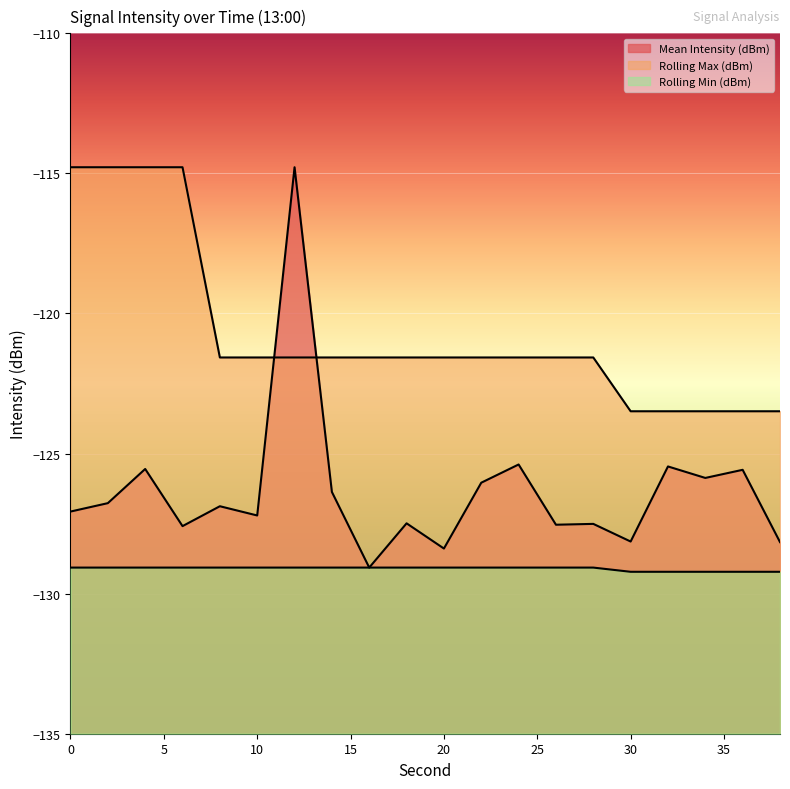

List the labels in order of Rolling Min (dBm) value, smallest first.

30, 32, 34, 36, 38, 0, 2, 4, 6, 8, 10, 12, 14, 16, 18, 20, 22, 24, 26, 28